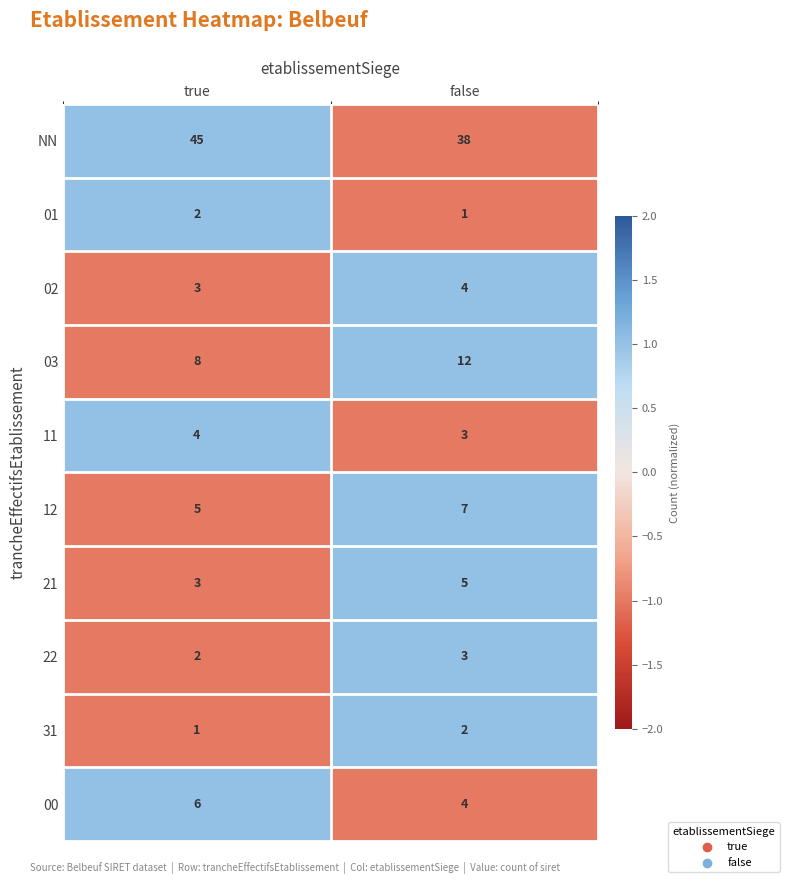

True or false: 11 has a value of 3 at false.

True